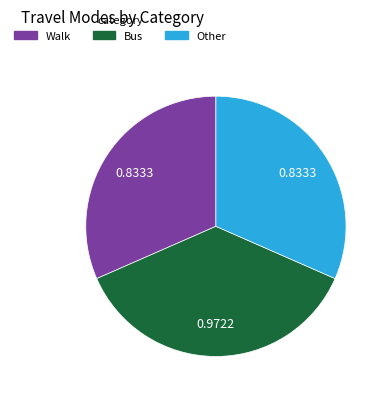

Is there a majority slice in this chart?

No